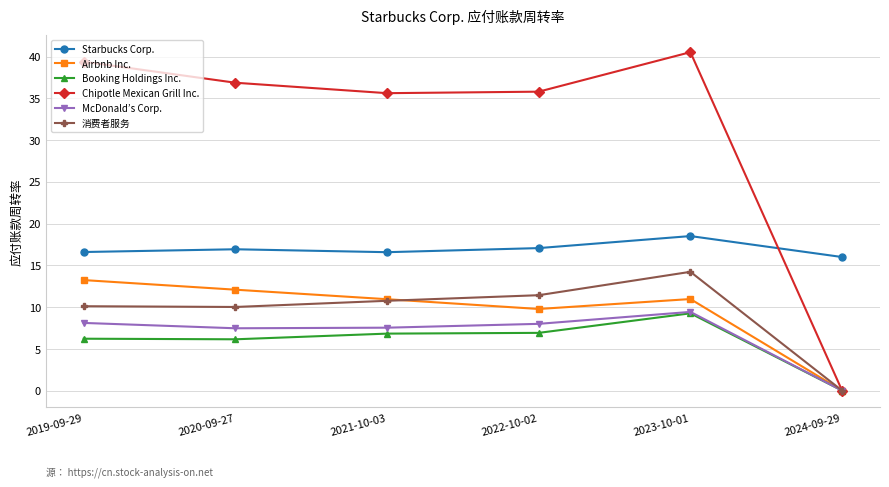

True or false: McDonald’s Corp. and Starbucks Corp. intersect in this chart.

False